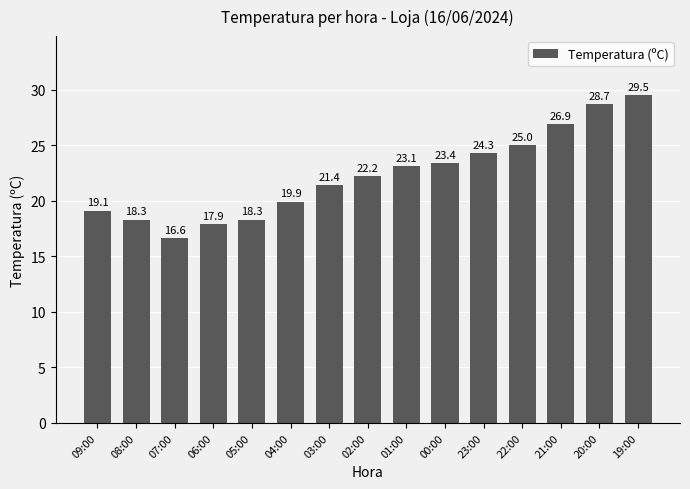

Where does the data first go above 22?

02:00